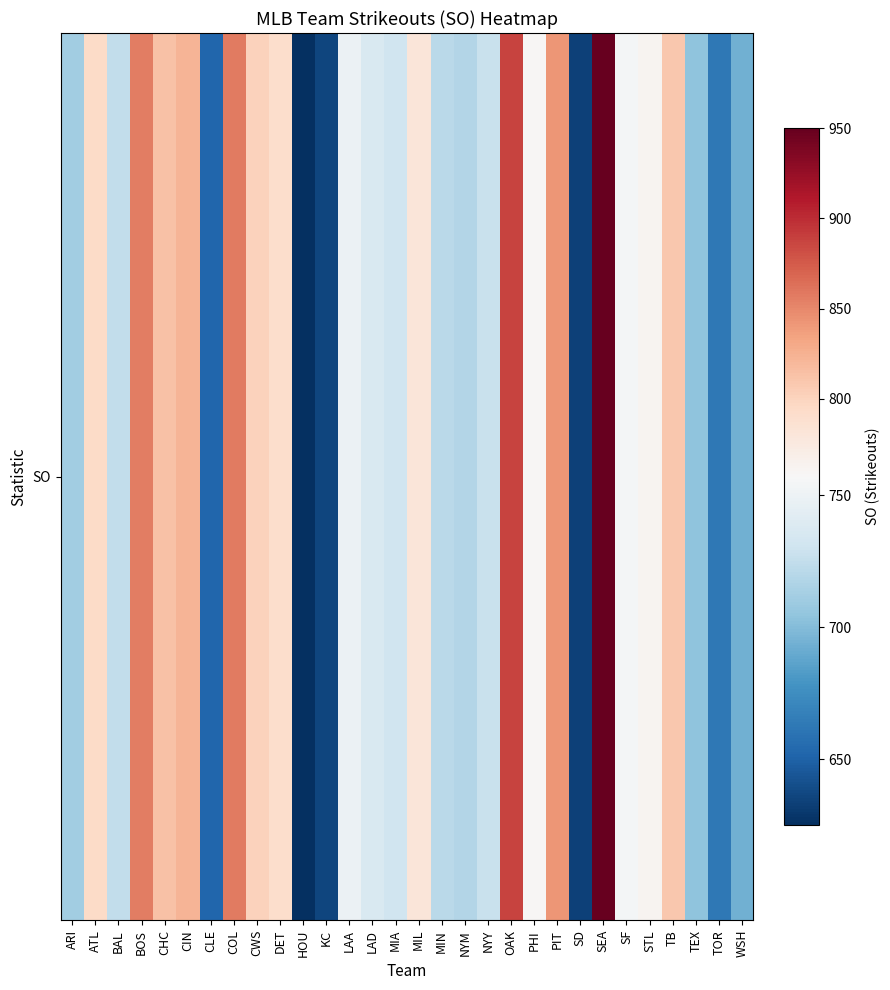

Reading left to right, extract all data points from this chart.

711	794	724	856	814	823	652	858	802	791	625	636	749	737	731	781	721	718	728	887	759	842	634	950	754	762	809	704	663	694